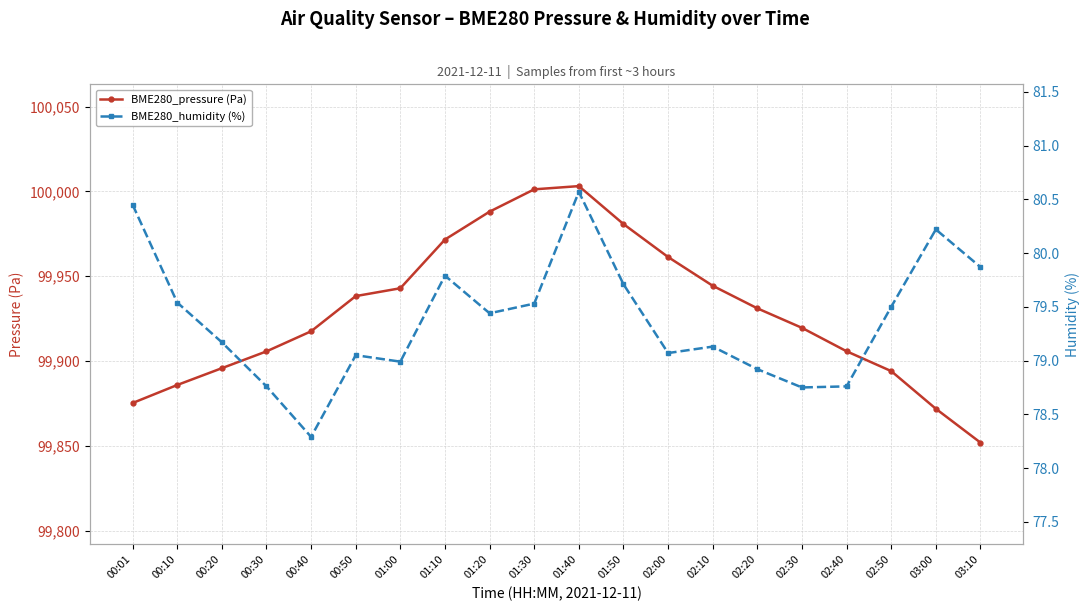

What is the label of the 11th point from the right?

01:30